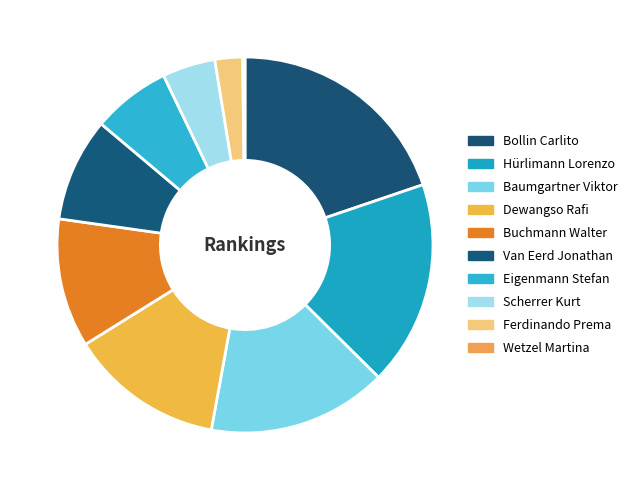

To the nearest percent, what is the difference between the Bollin Carlito and Ferdinando Prema slice percentages?

17%